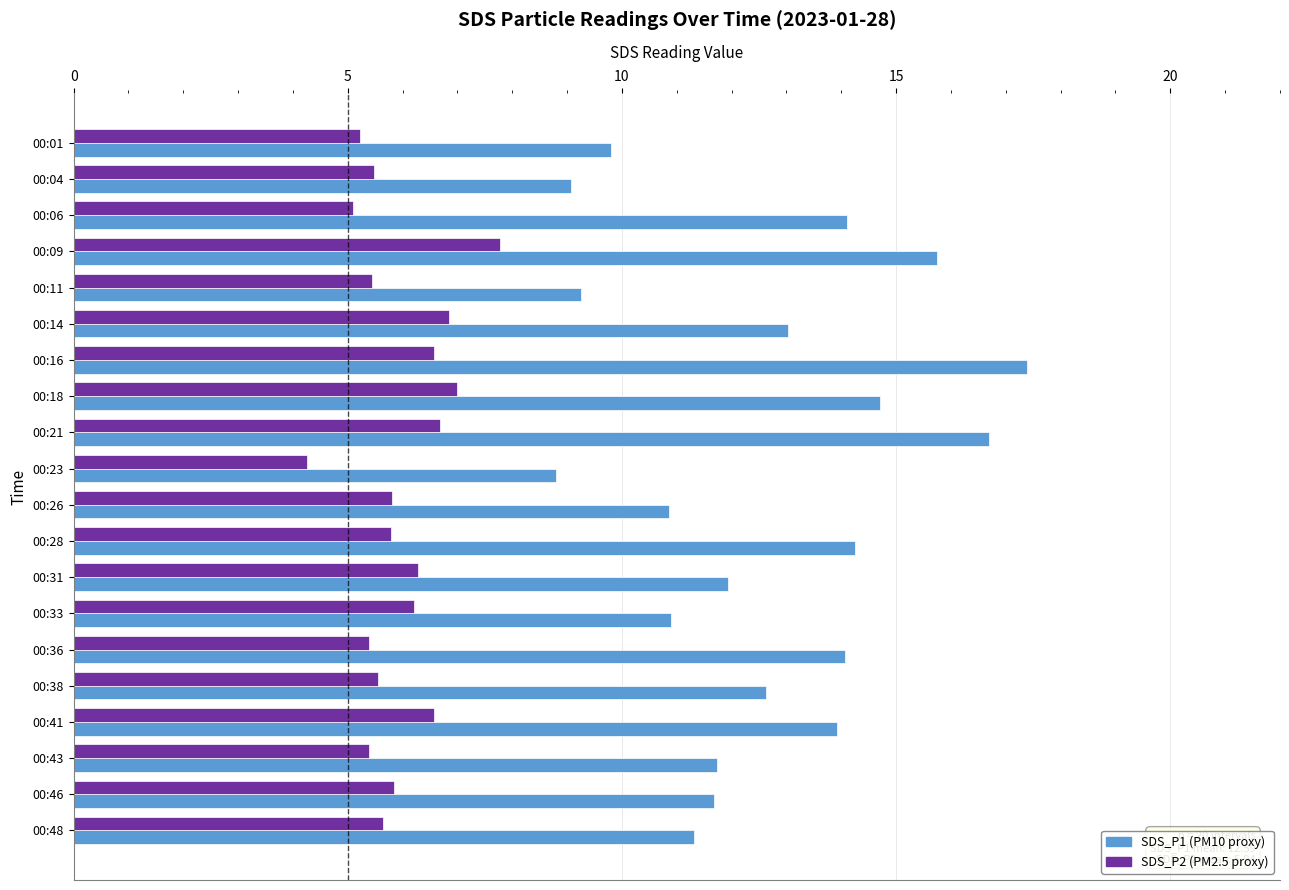

At which category is the sum across all series the highest?

00:16